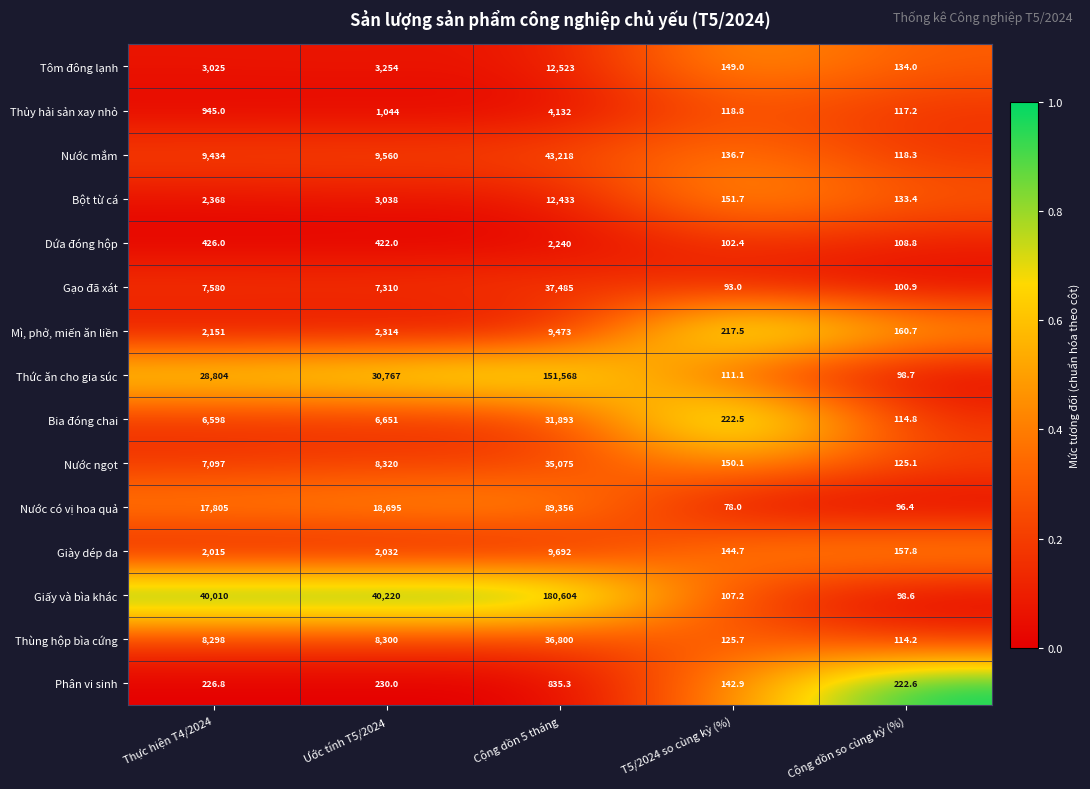

Which series changed the most between Thực hiện T4/2024 and Ước tính T5/2024?

Thức ăn cho gia súc